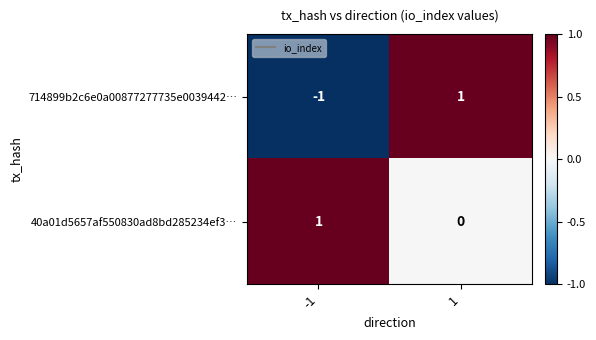

Reading right to left, what are all the values shown in this chart?

714899b2c6e0a00877277735e0039442…: 1	-1
40a01d5657af550830ad8bd285234ef3…: 0	1